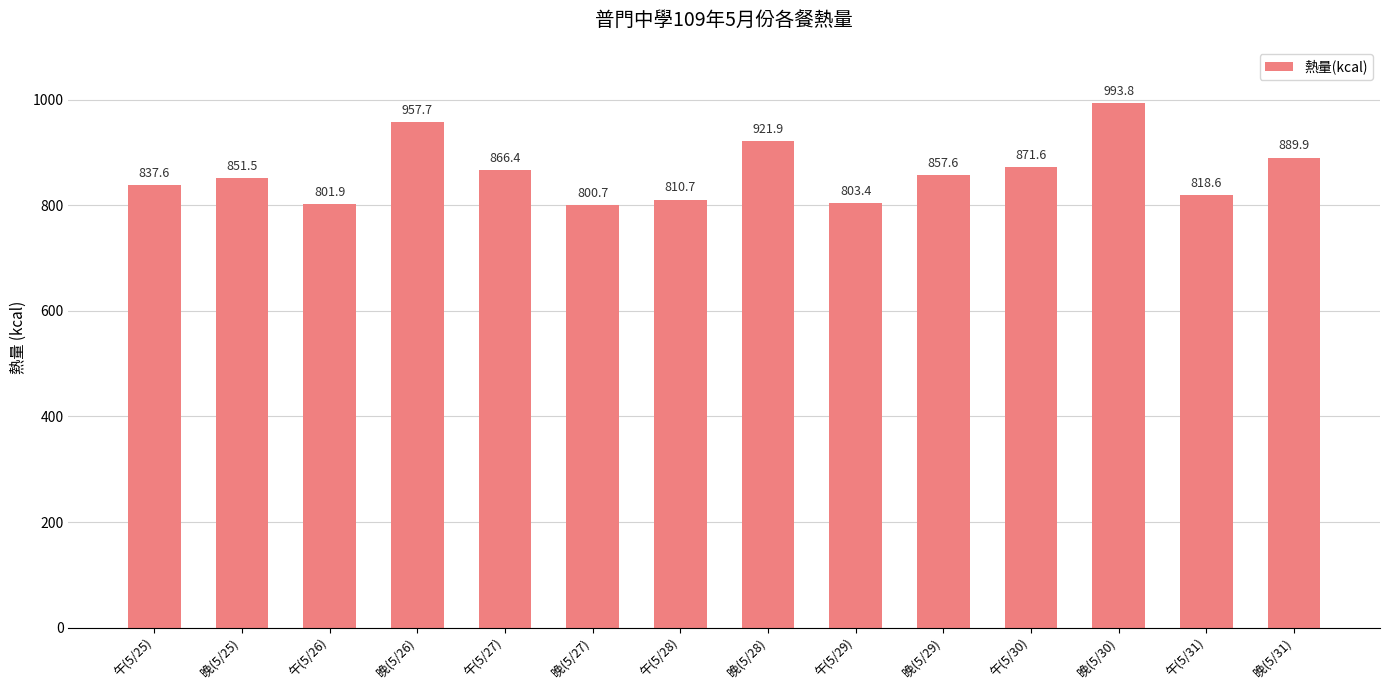

Reading left to right, transcribe all the data shown in this chart.

午(5/25)=837.6	晚(5/25)=851.5	午(5/26)=801.9	晚(5/26)=957.7	午(5/27)=866.4	晚(5/27)=800.7	午(5/28)=810.7	晚(5/28)=921.9	午(5/29)=803.4	晚(5/29)=857.6	午(5/30)=871.6	晚(5/30)=993.8	午(5/31)=818.6	晚(5/31)=889.9